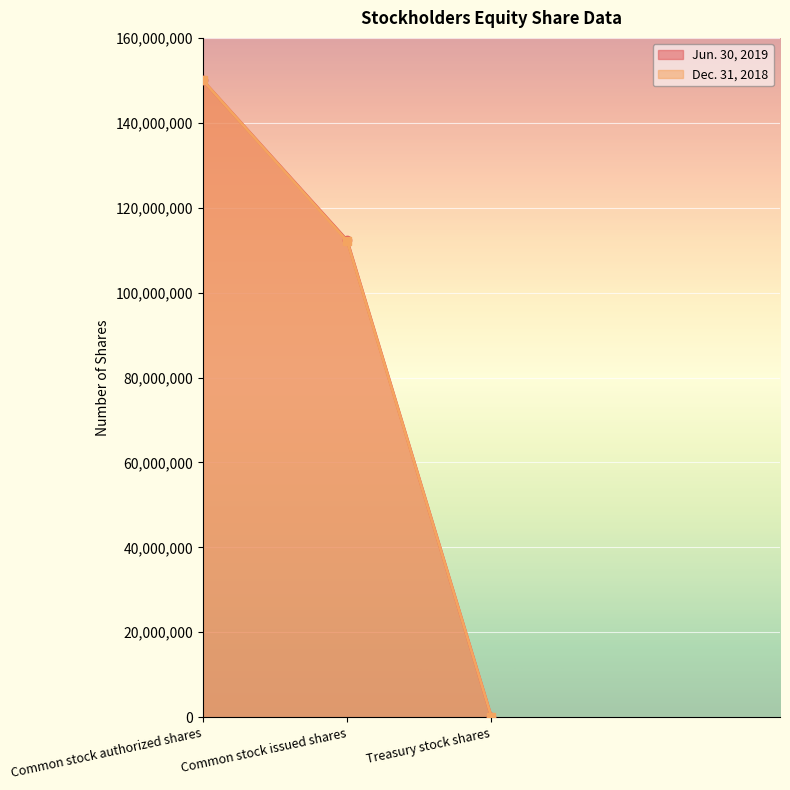

Where does the Jun. 30, 2019 series first go above 112361595?

Common stock authorized shares